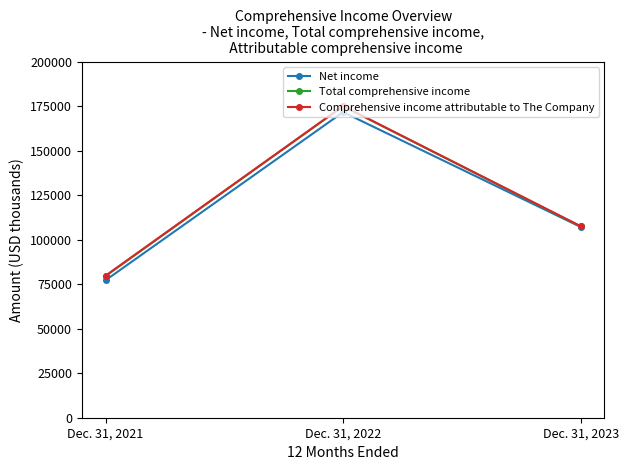

What are all the series names shown in the legend?

Net income, Total comprehensive income, Comprehensive income attributable to The Company